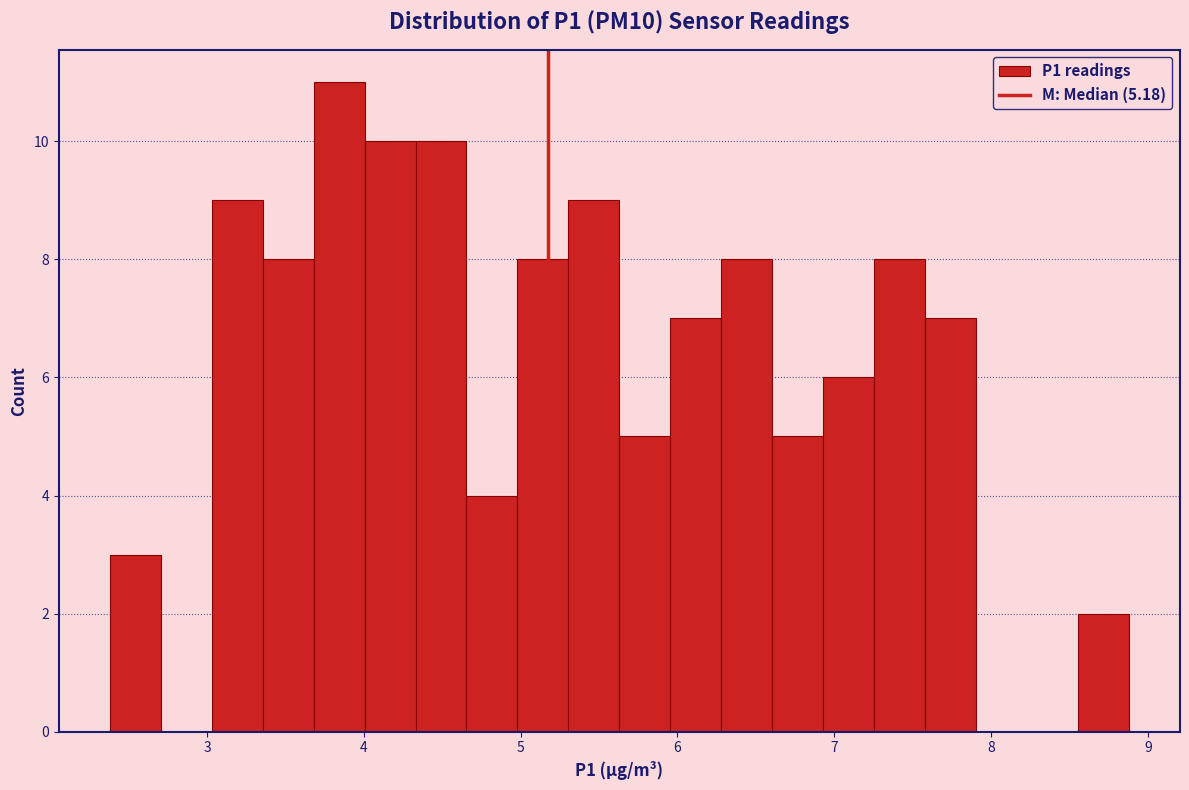

Around what value on the x-axis is the tallest bar? Give the approximate position of its centre, as read against the axis.

3.8